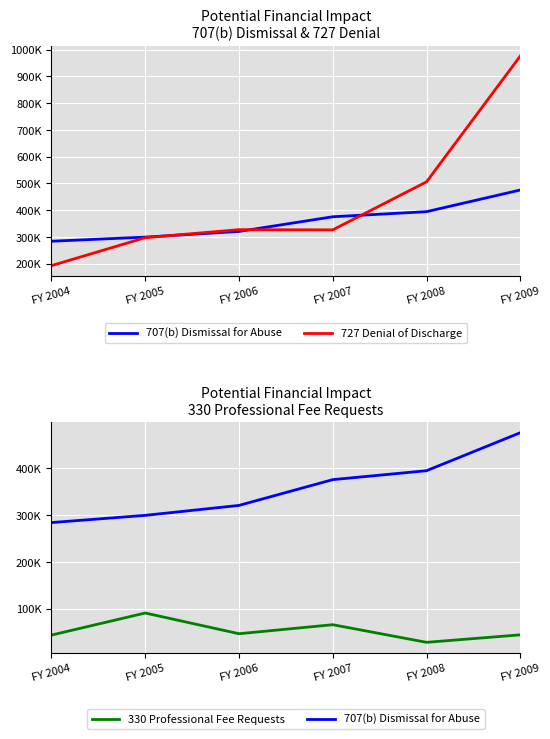

The 330 Professional Fee Requests series shows 75222 at FY 2006. True or false?

False